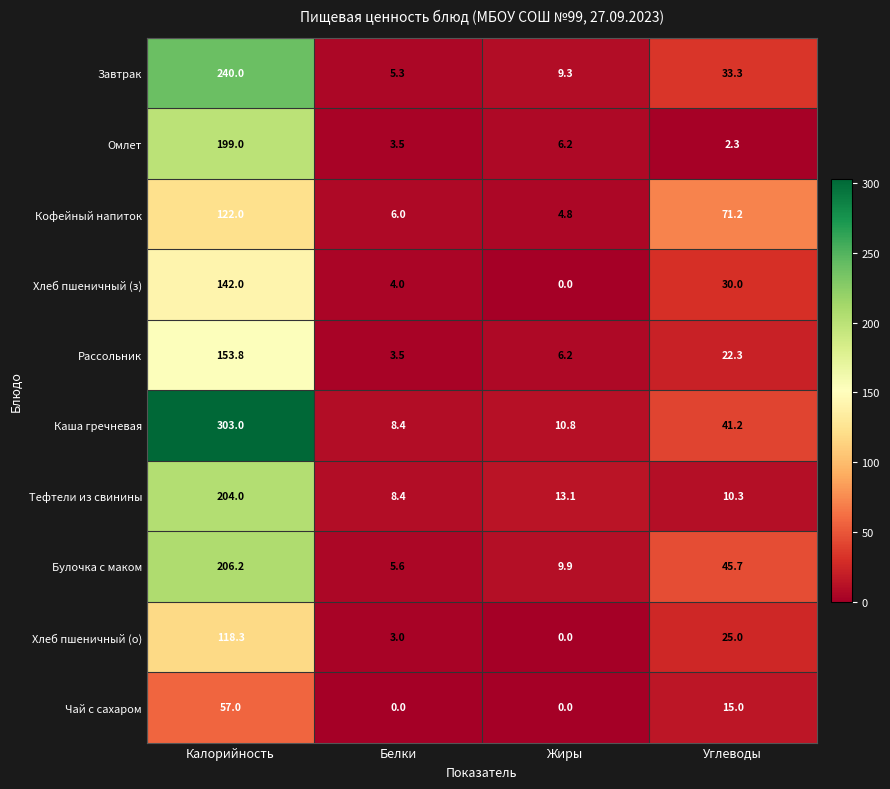

How many series are shown in this chart?

10